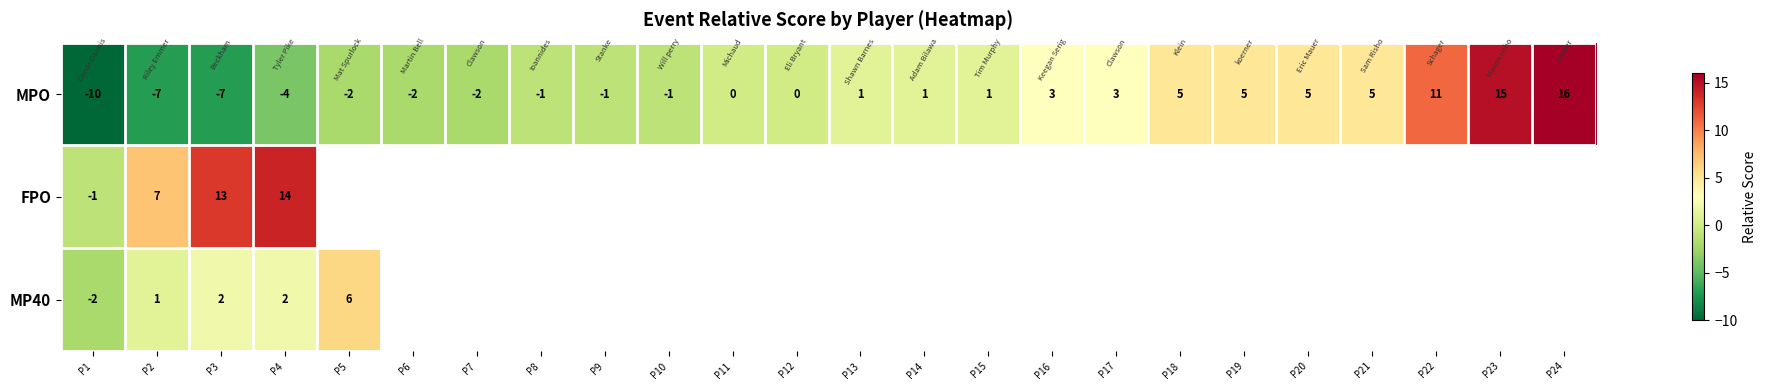

At which category is the sum across all series the highest?

P4